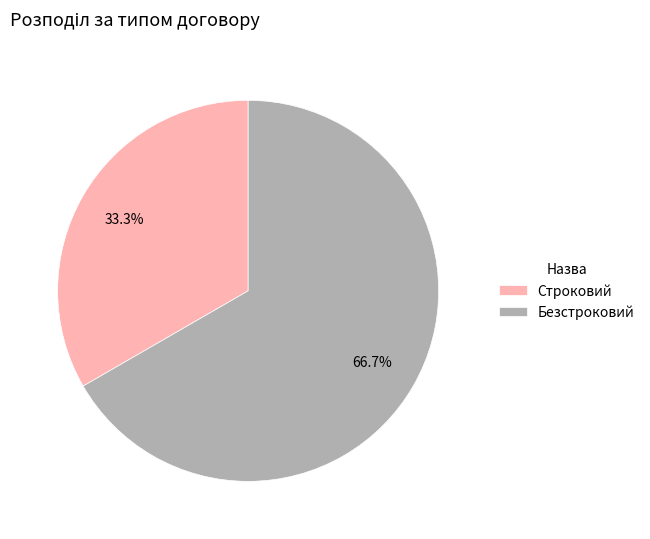

How many segments does this pie chart have?

2